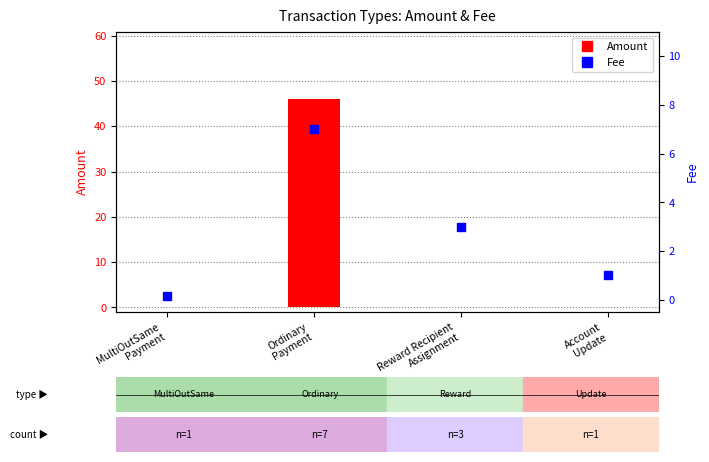

At which category is the sum across all series the highest?

Ordinary
Payment